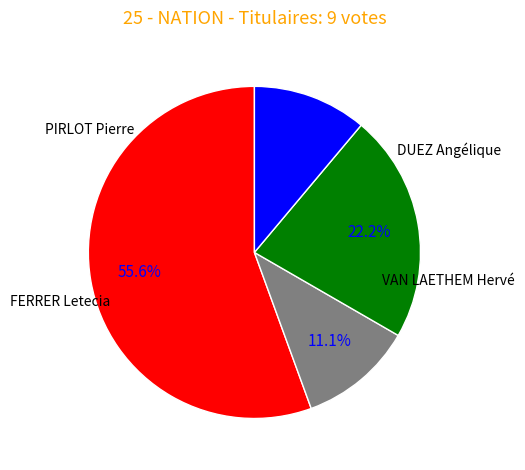

Is there a majority slice in this chart?

Yes